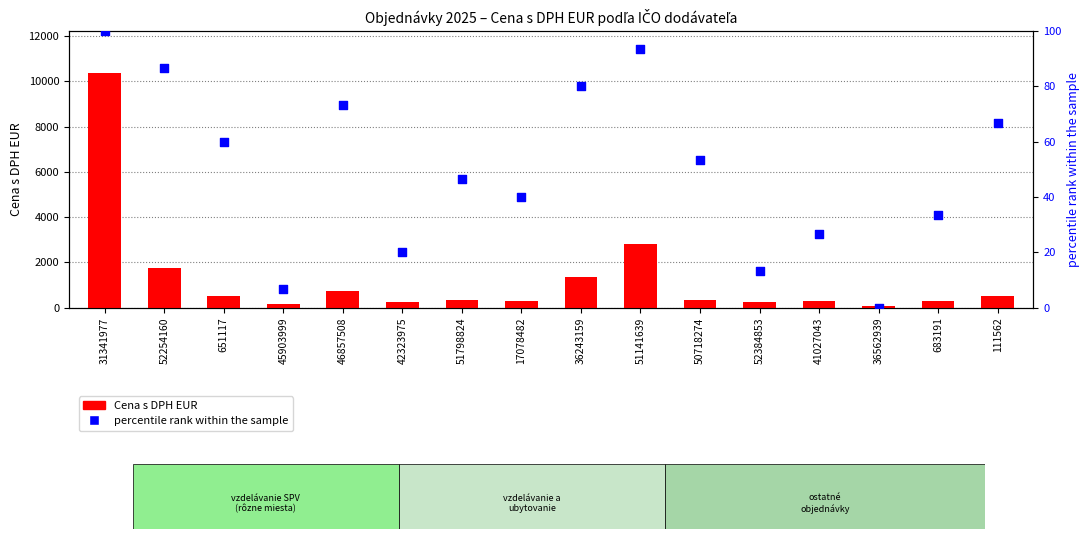

Which series has the widest spread of Y values?

Cena s DPH EUR